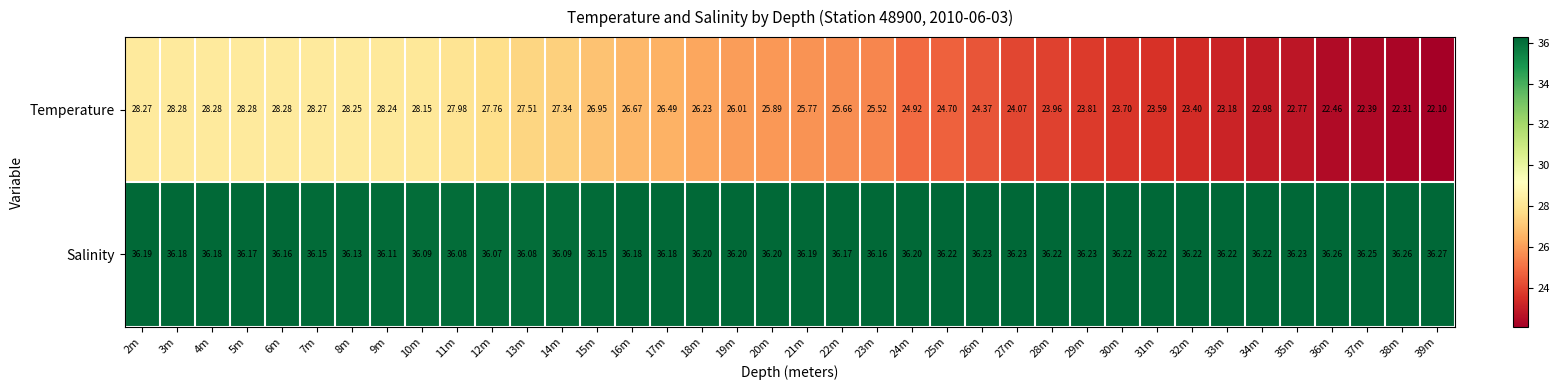

Which series changed the most between 12m and 17m?

Temperature